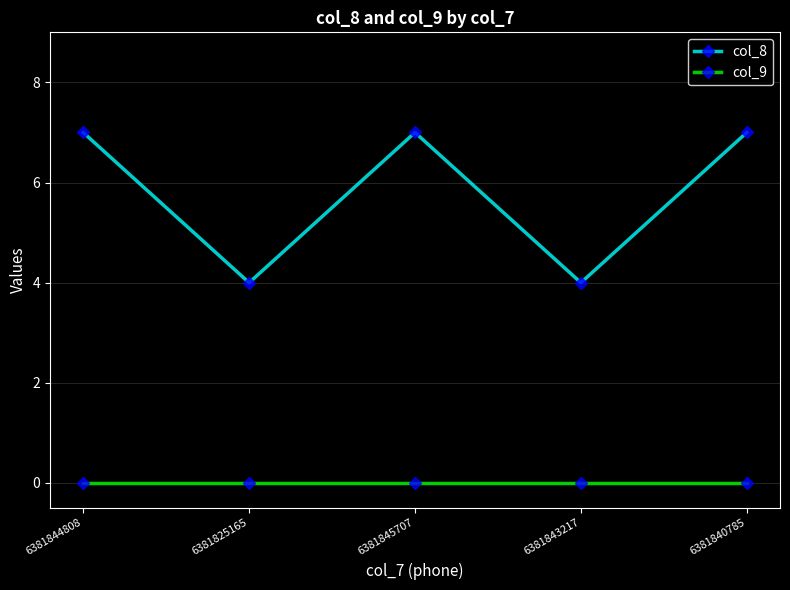

At 6381843217, list the series in order from smallest to largest.

col_9, col_8